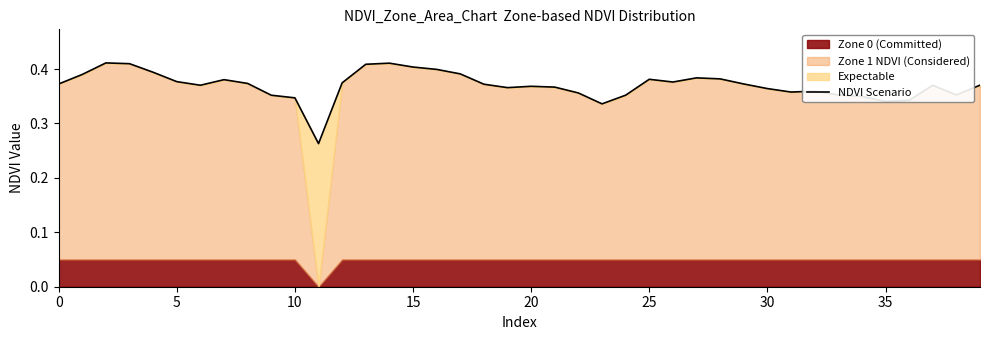

What is the value of the 32nd point from the left?

0.4